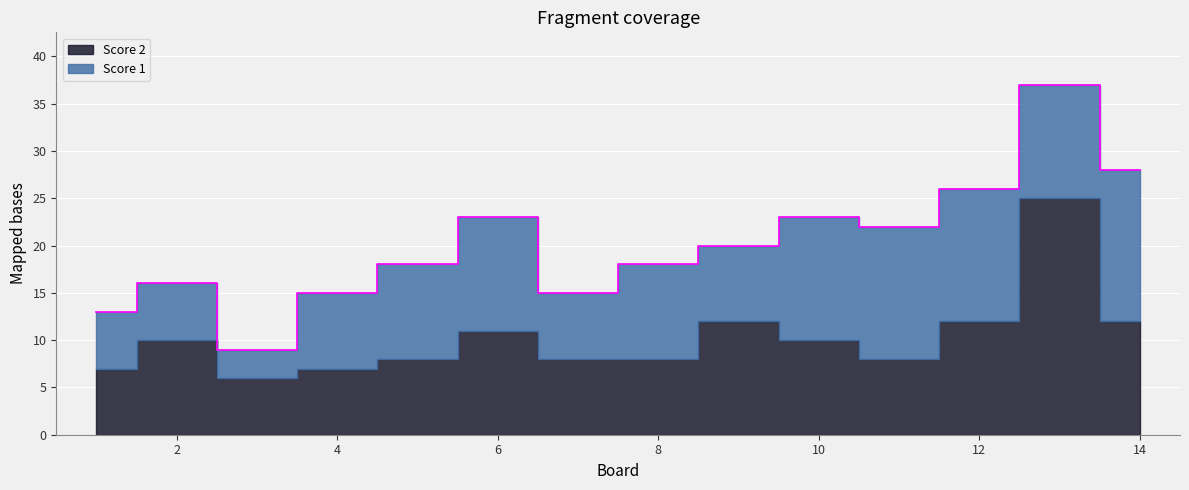

Where is Score 2 nearest to the value 15?

9